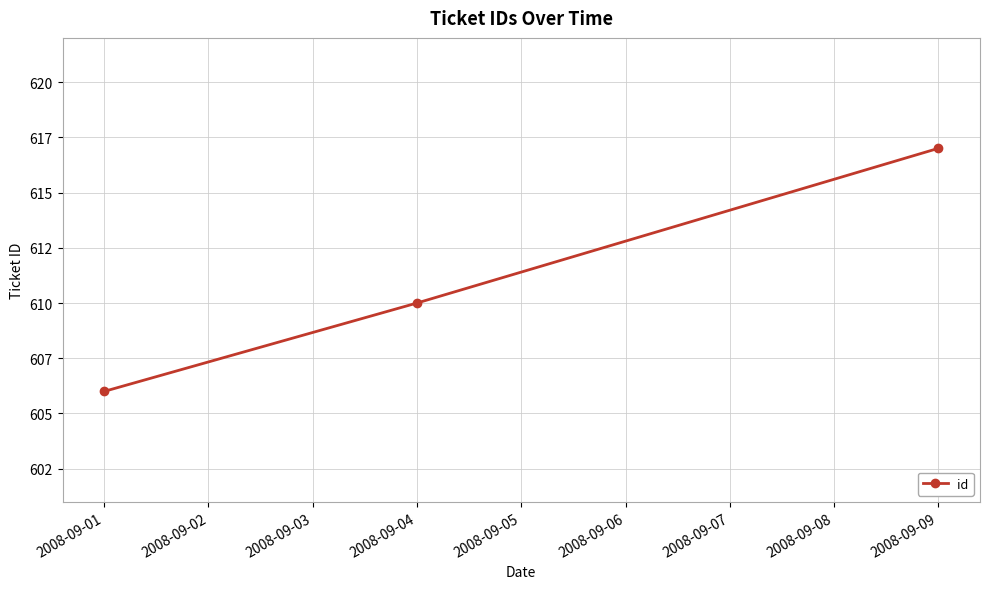

What is the average value?

611